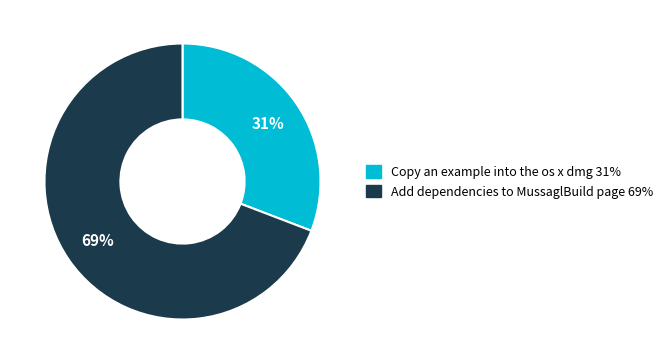

What is the majority slice?

Add dependencies to MussaglBuild page